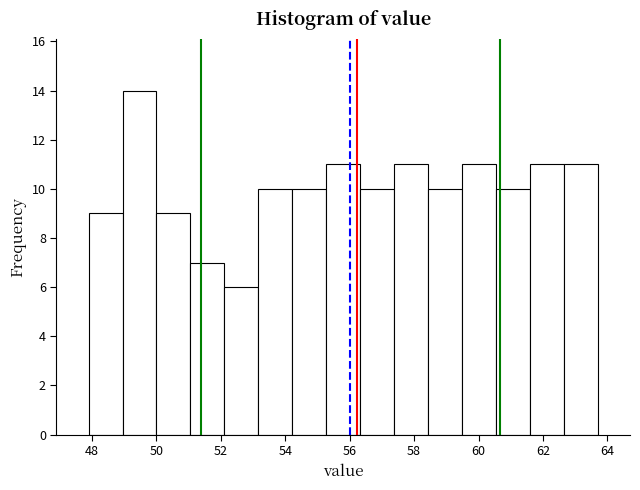

Reading left to right, transcribe this chart: for each bar, give the range it covers on the x-axis and its height. Neither the bar edges nor the heights are printed on the chart, so give them approximately, as read against the axes.

48.0 to 49.0: 9
49.0 to 50.0: 14
50.0 to 51.0: 9
51.0 to 52.2: 7
52.2 to 53.2: 6
53.2 to 54.2: 10
54.2 to 55.2: 10
55.2 to 56.4: 11
56.4 to 57.4: 10
57.4 to 58.4: 11
58.4 to 59.4: 10
59.4 to 60.6: 11
60.6 to 61.6: 10
61.6 to 62.6: 11
62.6 to 63.8: 11